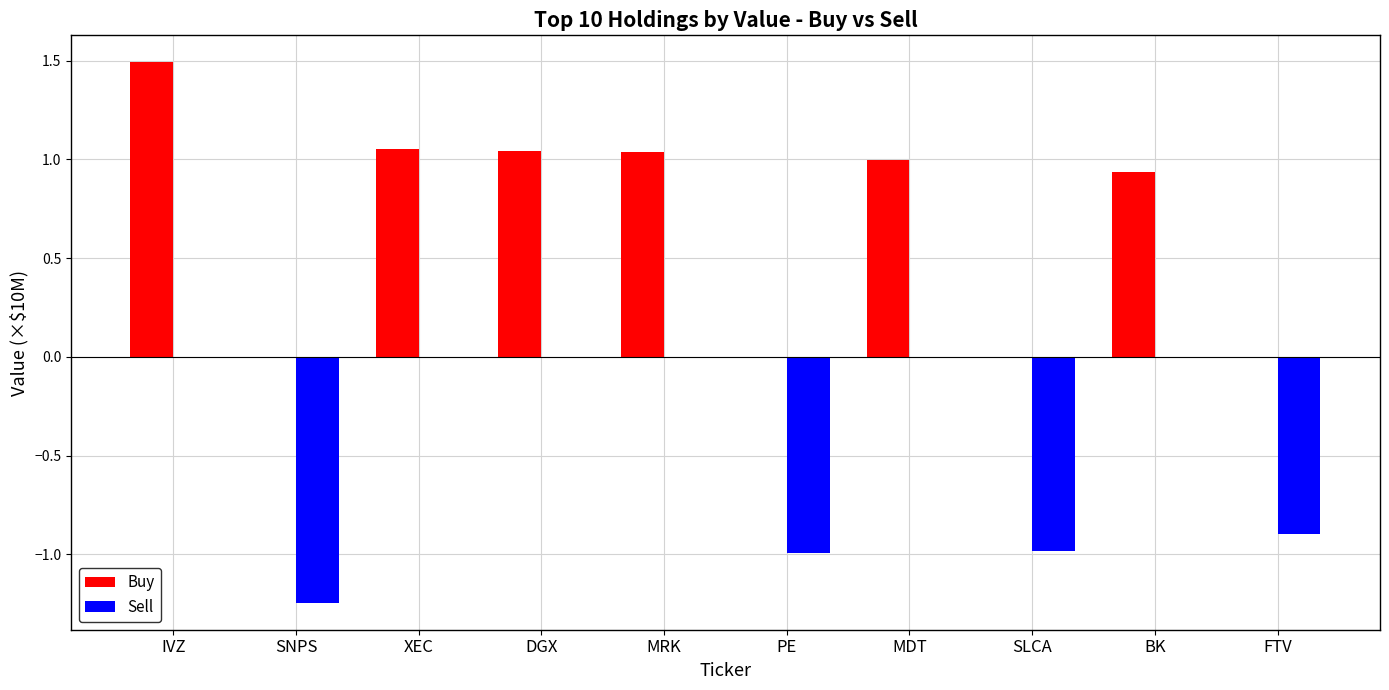

The Buy series shows 0.2 at MDT. True or false?

False